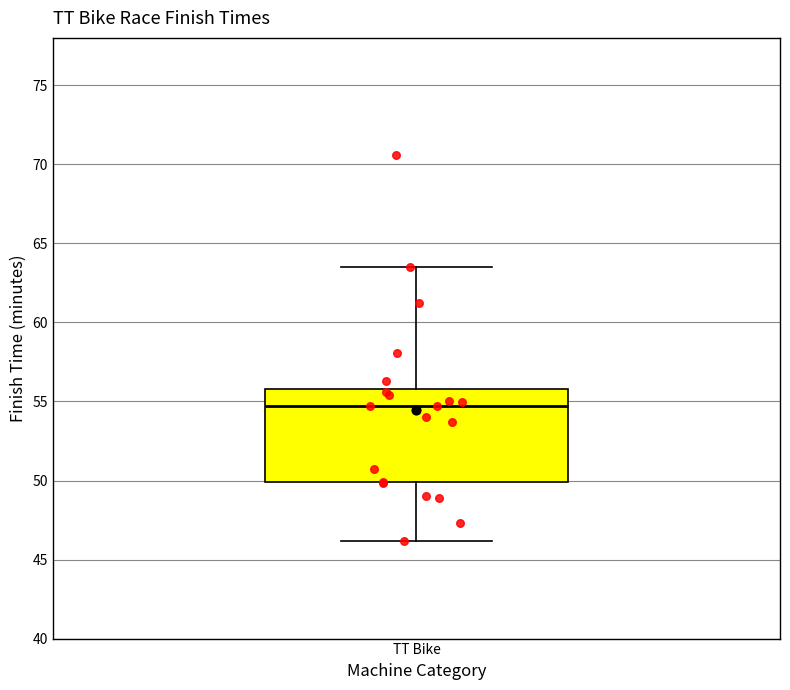

Where does the lower whisker of the box for TT Bike end on the y-axis? The values are not printed on the chart, so give them approximately, as read against the axis.

46.0